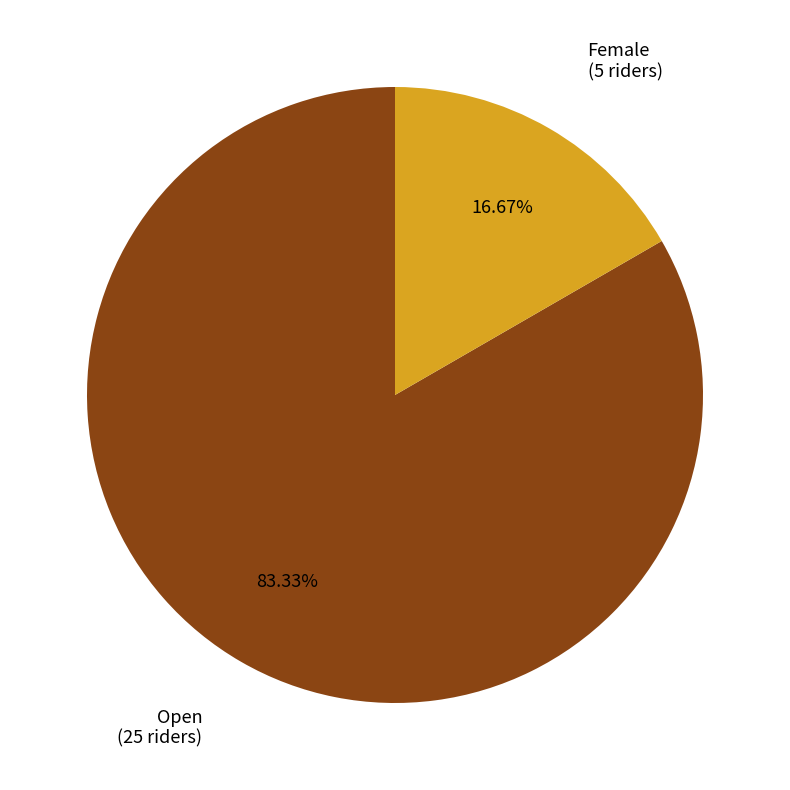

Combined, what portion of the pie is Open and Female?

100.0%